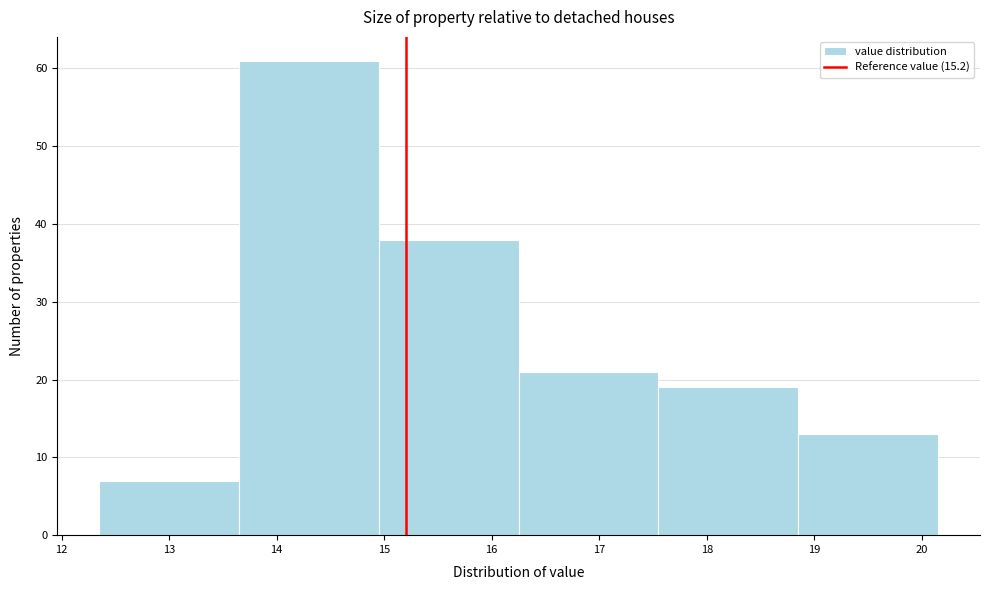

How tall is the bar that spans 13.65 to 14.95 on the x-axis? Neither the bar edges nor the heights are printed on the chart, so give them approximately, as read against the axes.

61